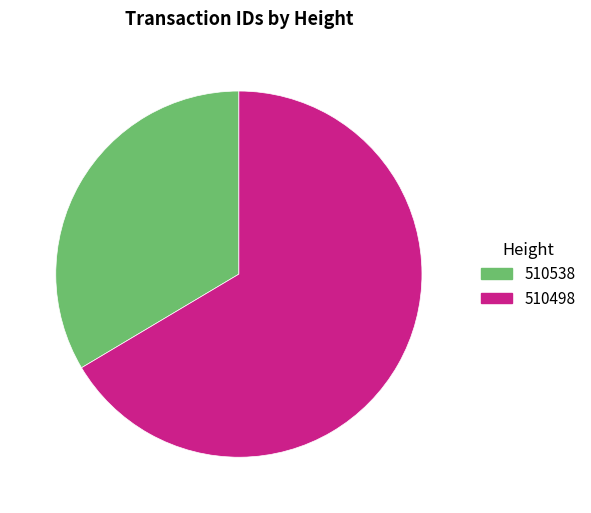

Rank the categories by value from highest to lowest.

510498, 510538